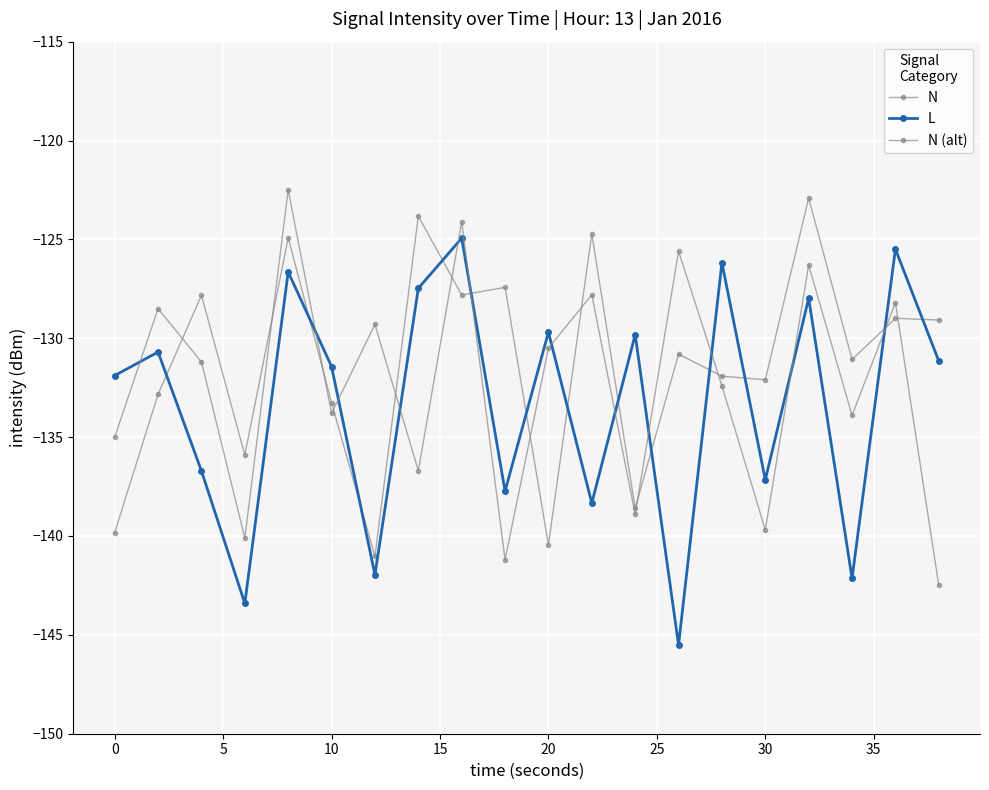

What is the difference between the second highest and minimum values in the N (alt) series?

18.4